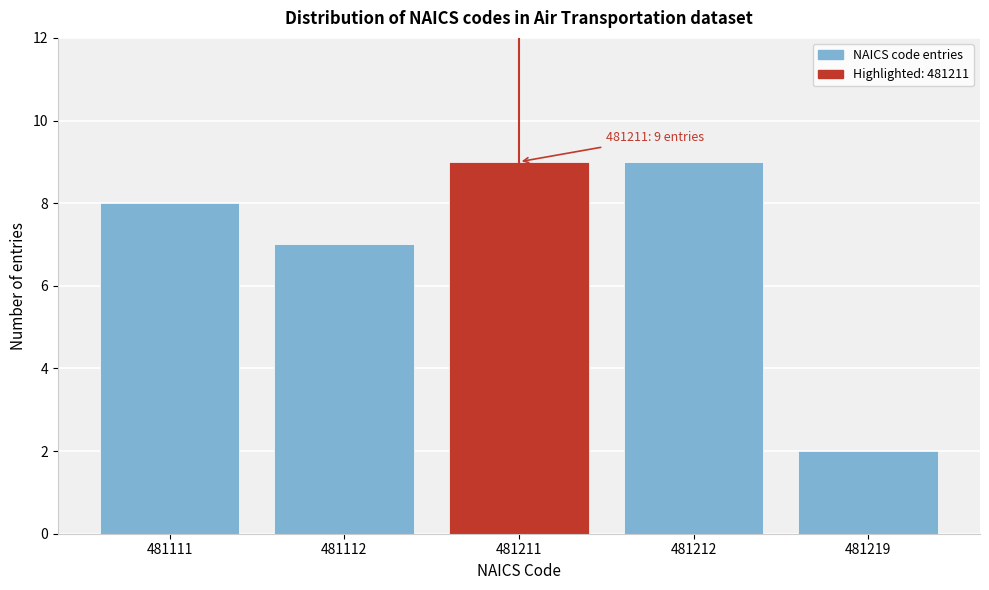

Reading right to left, list all the values displayed in this chart.

481219=2	481212=9	481211=9	481112=7	481111=8